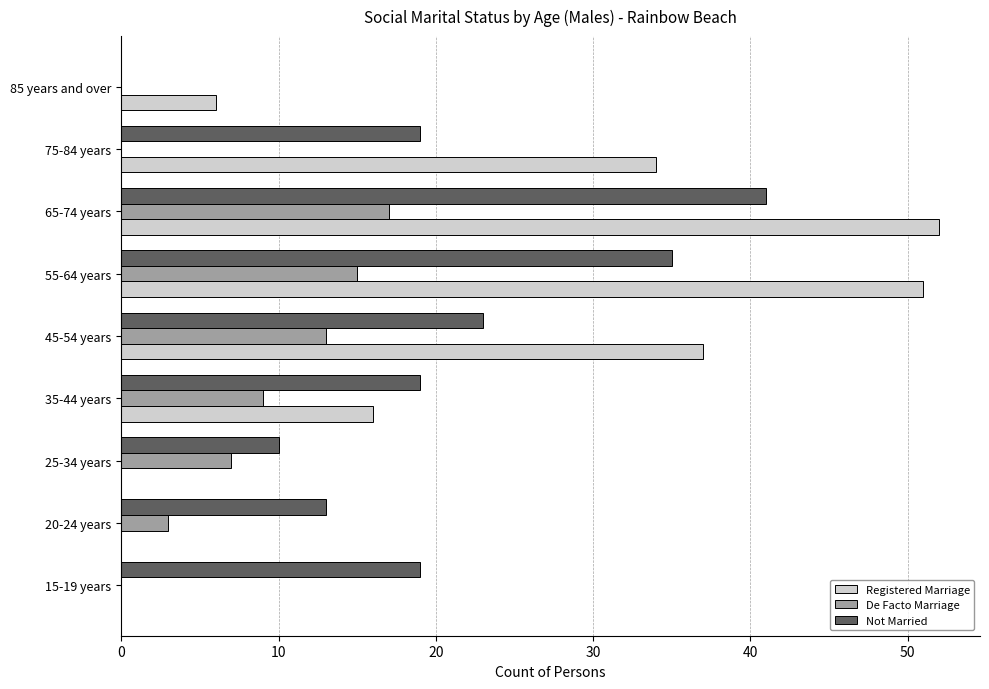

At which category is the sum across all series the highest?

65-74 years